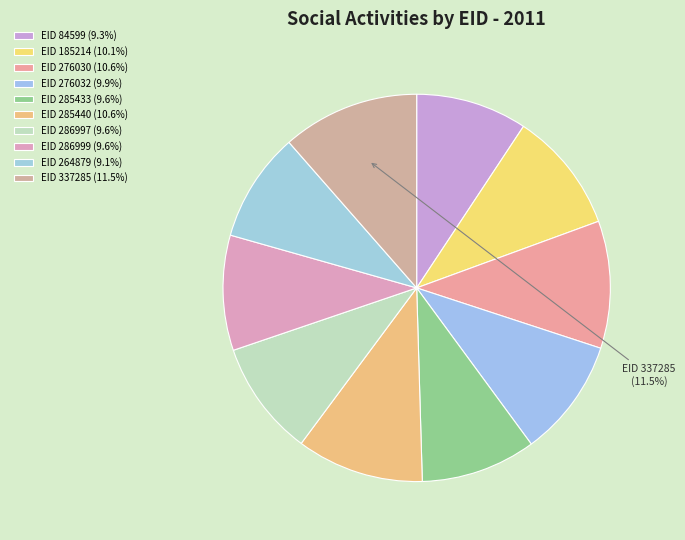

How many segments does this pie chart have?

10